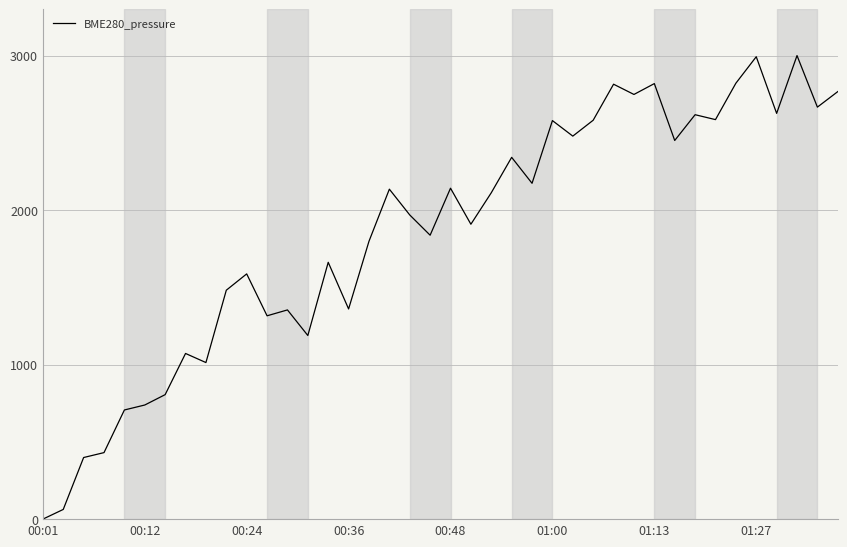

What is the difference between the maximum and minimum values?

3000.0